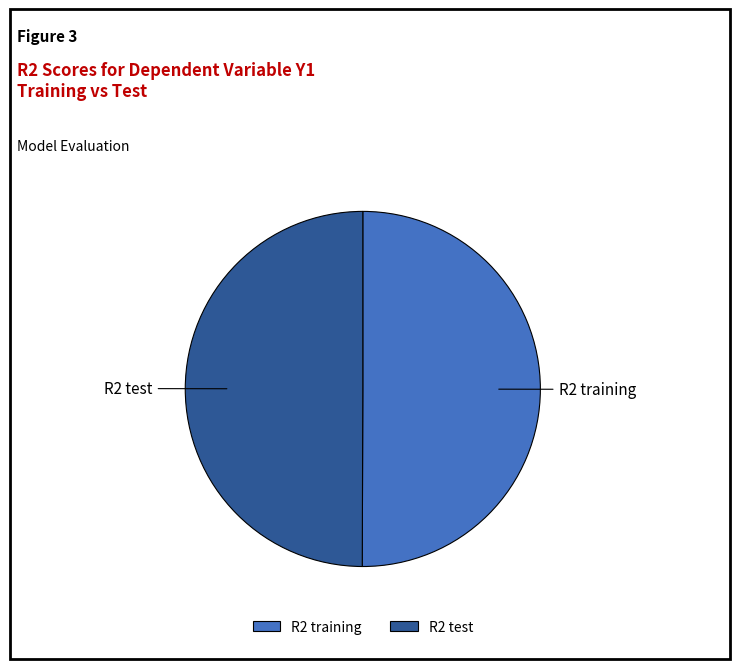

Do R2 training and R2 test together represent more than half of the pie?

Yes